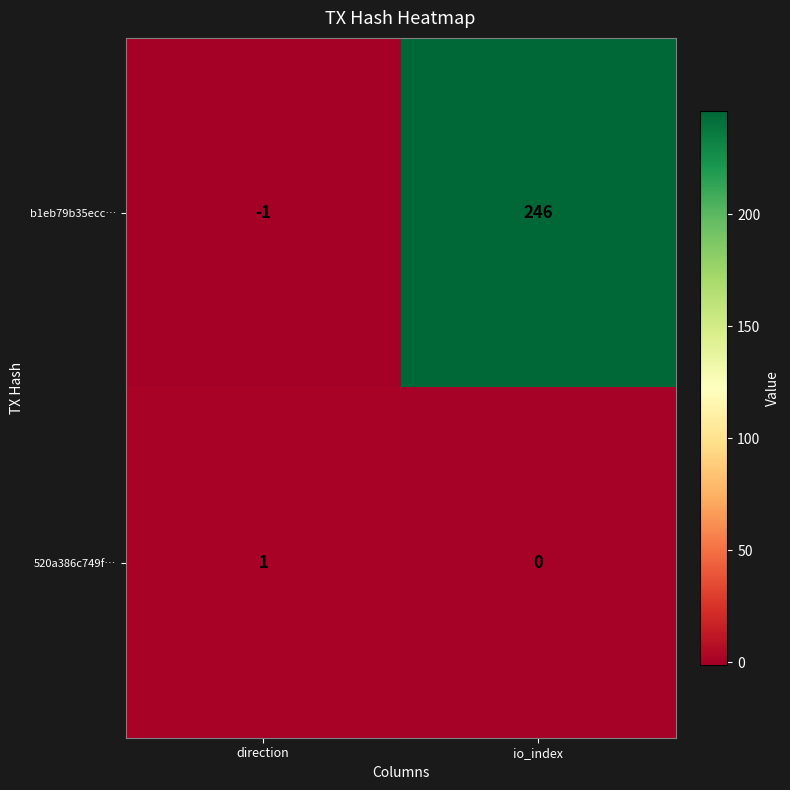

What is the sum of all b1eb79b35ecc… values?

245